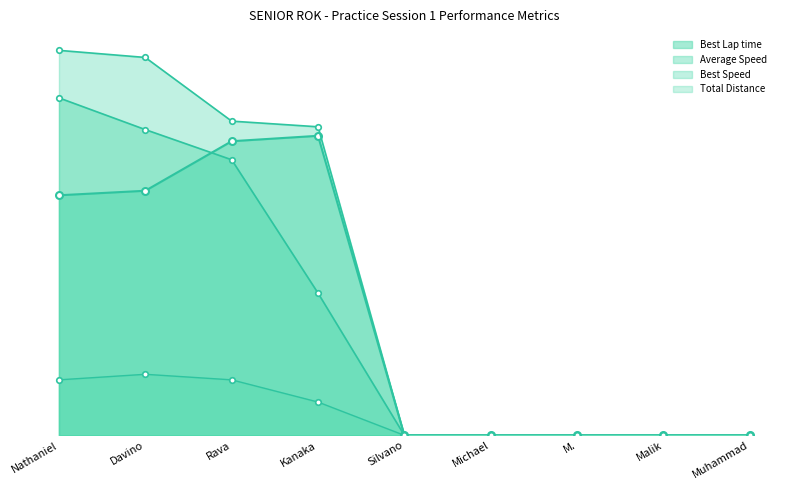

True or false: Best Speed and Best Lap time intersect in this chart.

False